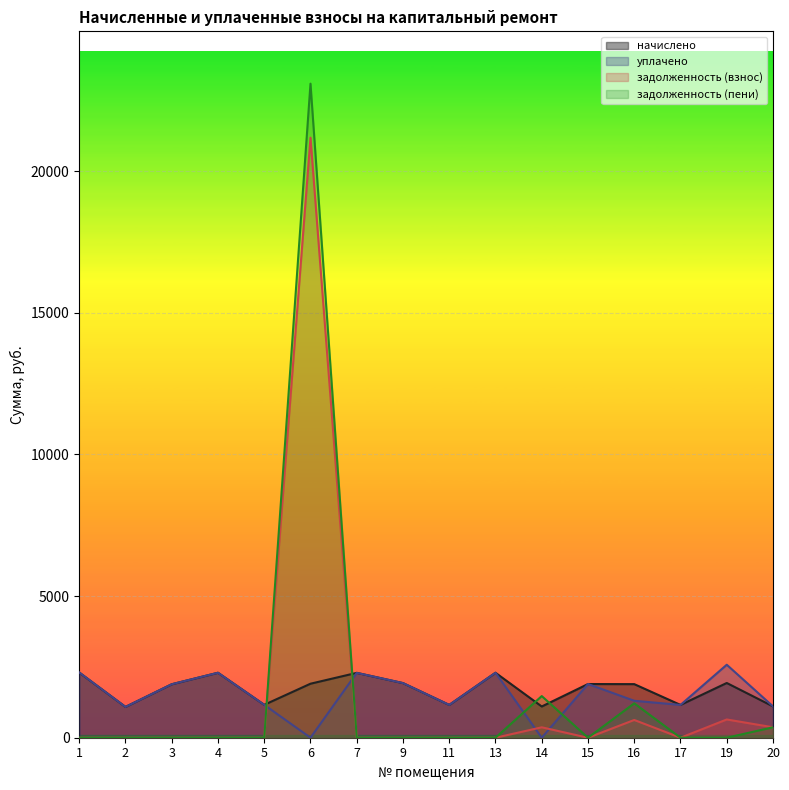

Which series has the largest range (max minus min)?

задолженность (пени)